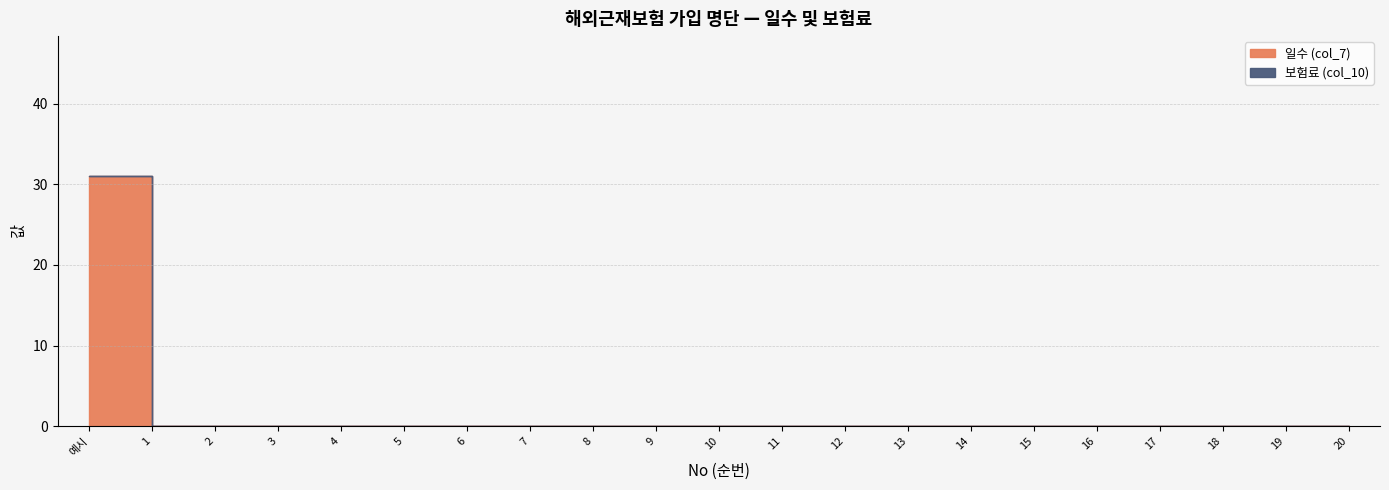

What is the sum of all 일수 (col_7) values?

31